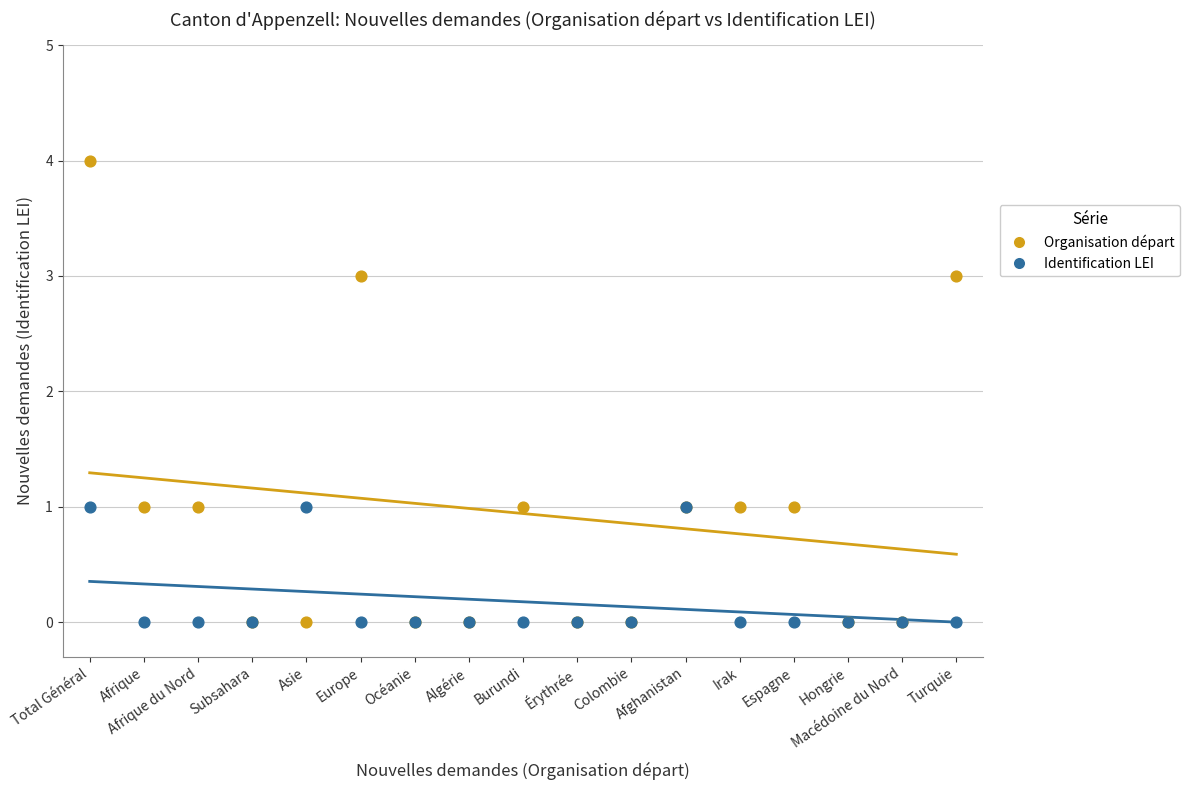

Which series reaches the maximum Y coordinate?

Organisation départ